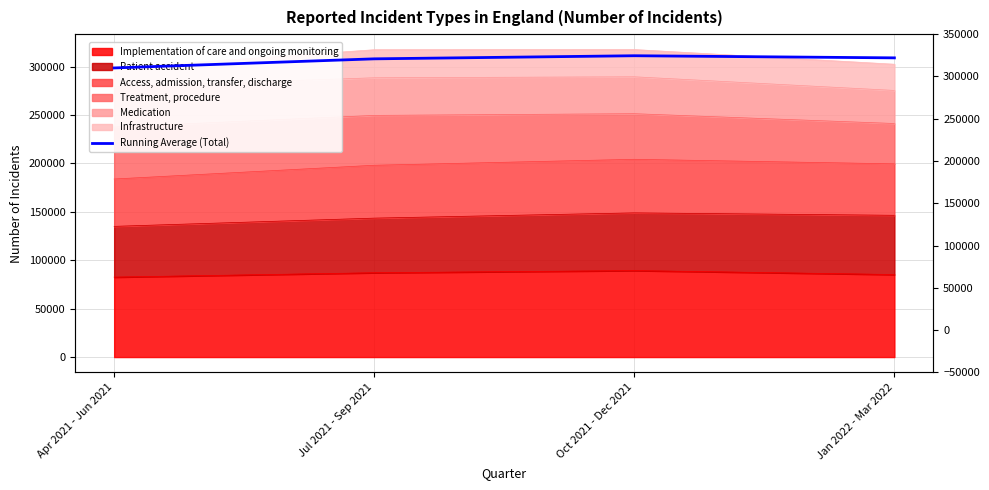

At which category does the data reach its first local peak?

Oct 2021 - Dec 2021